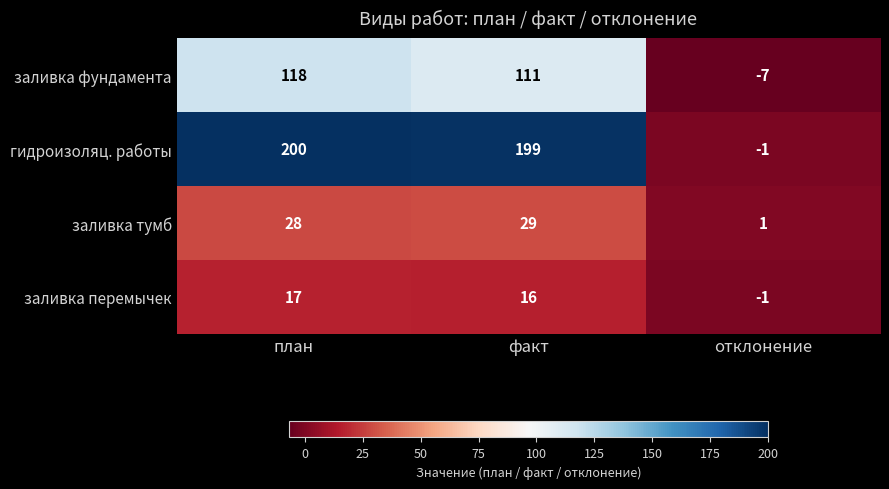

The заливка перемычек series shows -1 at отклонение. True or false?

True